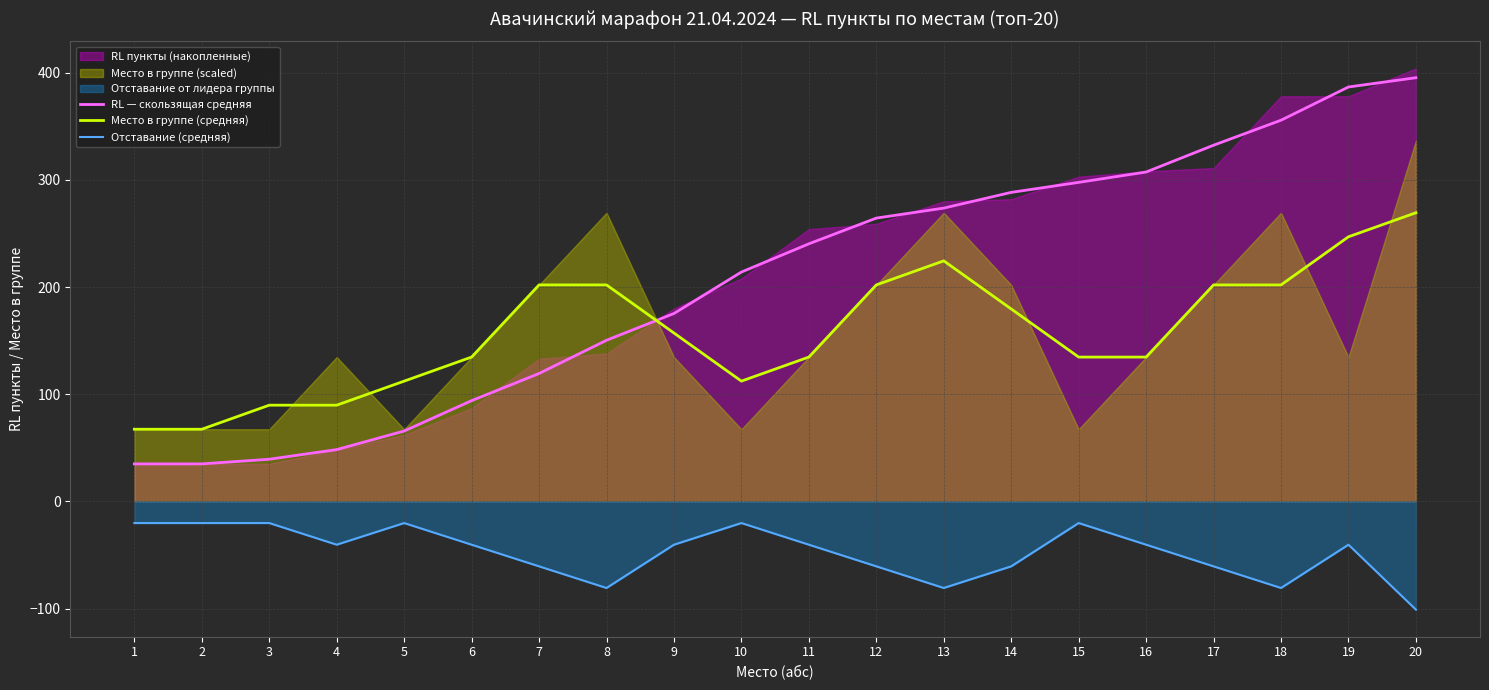

Reading right to left, list all the values displayed in this chart.

RL — скользящая средняя: 395.3	386.7	355.7	332.3	307.3	297.7	288.3	273.7	264.3	240.3	214.0	175.3	150.3	119.3	94.0	65.7	48.3	39.3	35.0	35.0
Место в группе (средняя): 269.3	246.9	202.0	202.0	134.7	134.7	179.6	224.4	202.0	134.7	112.2	157.1	202.0	202.0	134.7	112.2	89.8	89.8	67.3	67.3
Отставание (средняя): -101.0	-40.4	-80.8	-60.6	-40.4	-20.2	-60.6	-80.8	-60.6	-40.4	-20.2	-40.4	-80.8	-60.6	-40.4	-20.2	-40.4	-20.2	-20.2	-20.2